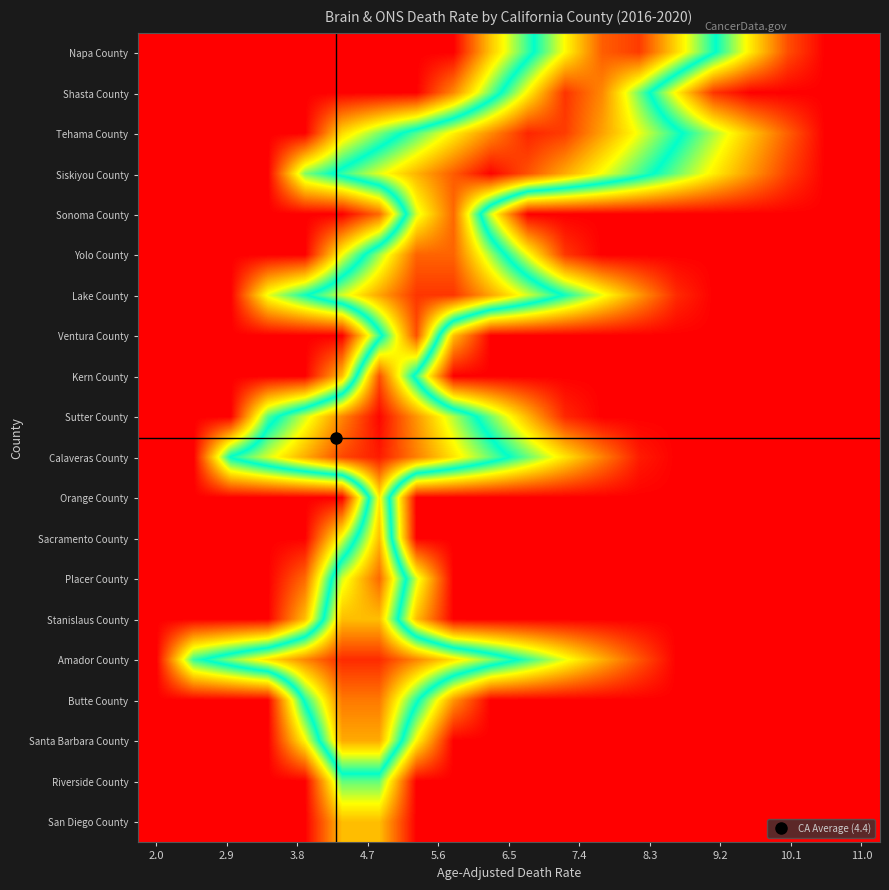

List the series in order of their peak value, lowest first.

San Diego County, Riverside County, Orange County, Sacramento County, Stanislaus County, Santa Barbara County, Butte County, Placer County, Sonoma County, Yolo County, Ventura County, Kern County, Napa County, Lake County, Shasta County, Amador County, Tehama County, Calaveras County, Sutter County, Siskiyou County